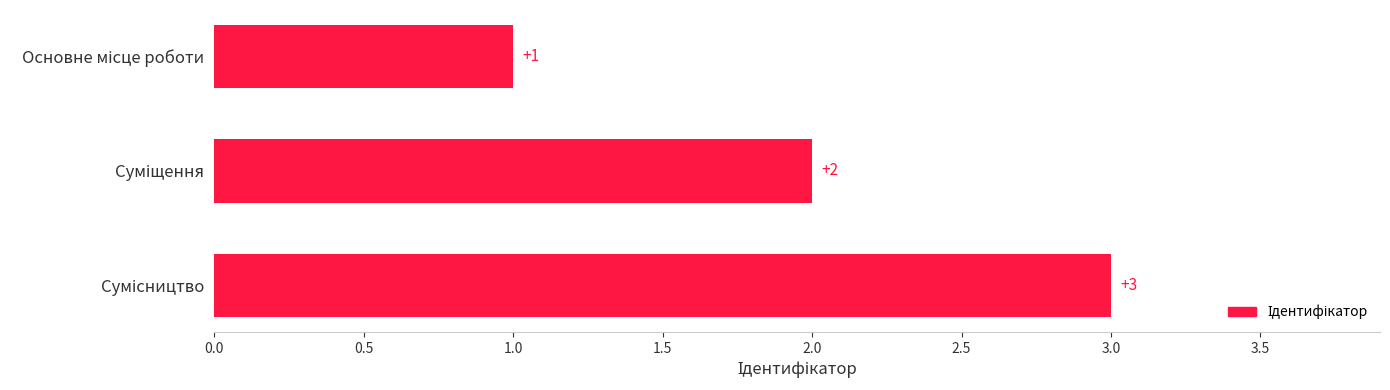

How many values are between 1 and 3?

3